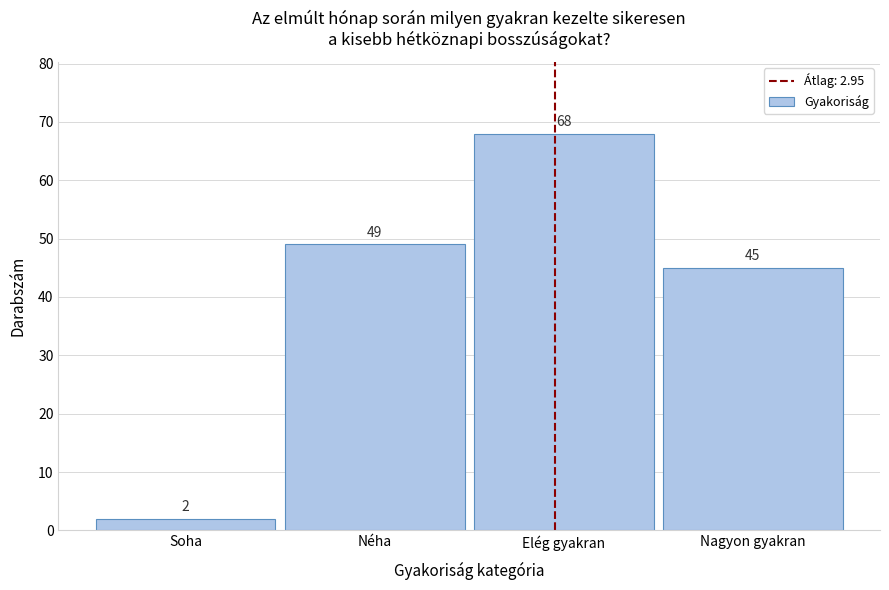

Reading left to right, list all the values displayed in this chart.

2	49	68	45